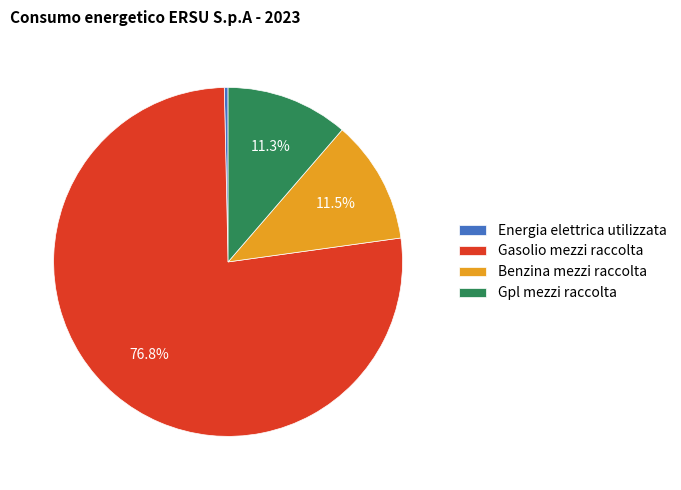

What is the majority slice?

Gasolio mezzi raccolta